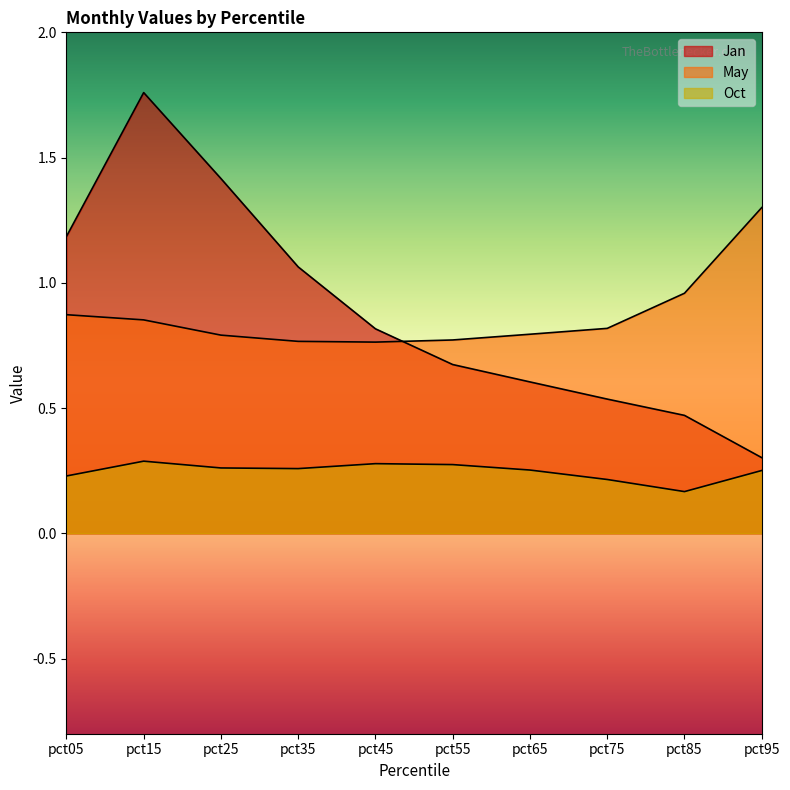

How many times do Jan and May cross each other?

1